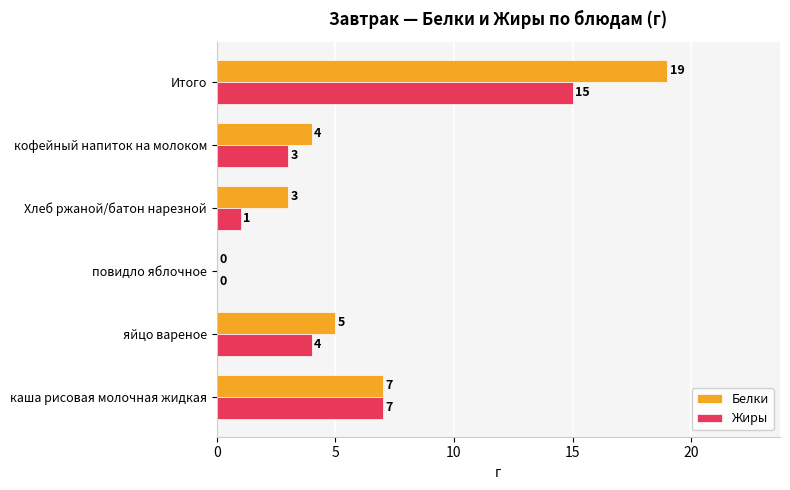

Between яйцо вареное and Хлеб ржаной/батон нарезной, which series saw the biggest shift?

Жиры